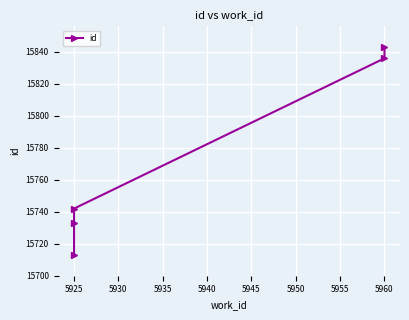

What is the sum of all values?

78867